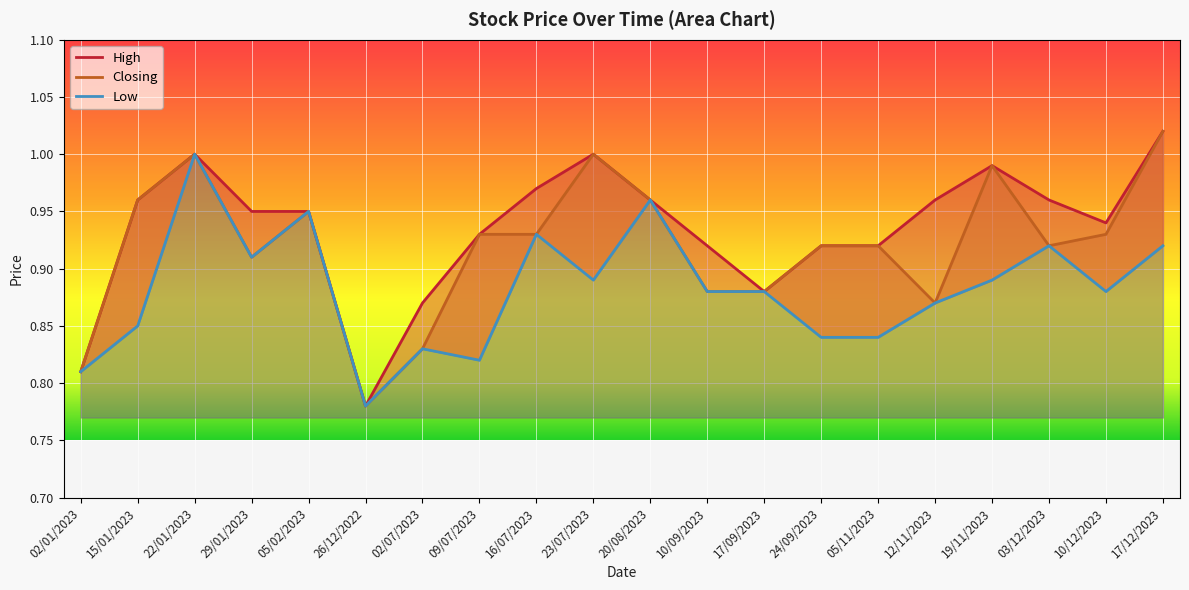

Reading left to right, list all the values displayed in this chart.

High: 0.8	1.0	1.0	0.9	0.9	0.8	0.9	0.9	1.0	1.0	1.0	0.9	0.9	0.9	0.9	1.0	1.0	1.0	0.9	1.0
Closing: 0.8	1.0	1.0	0.9	0.9	0.8	0.8	0.9	0.9	1.0	1.0	0.9	0.9	0.9	0.9	0.9	1.0	0.9	0.9	1.0
Low: 0.8	0.8	1.0	0.9	0.9	0.8	0.8	0.8	0.9	0.9	1.0	0.9	0.9	0.8	0.8	0.9	0.9	0.9	0.9	0.9